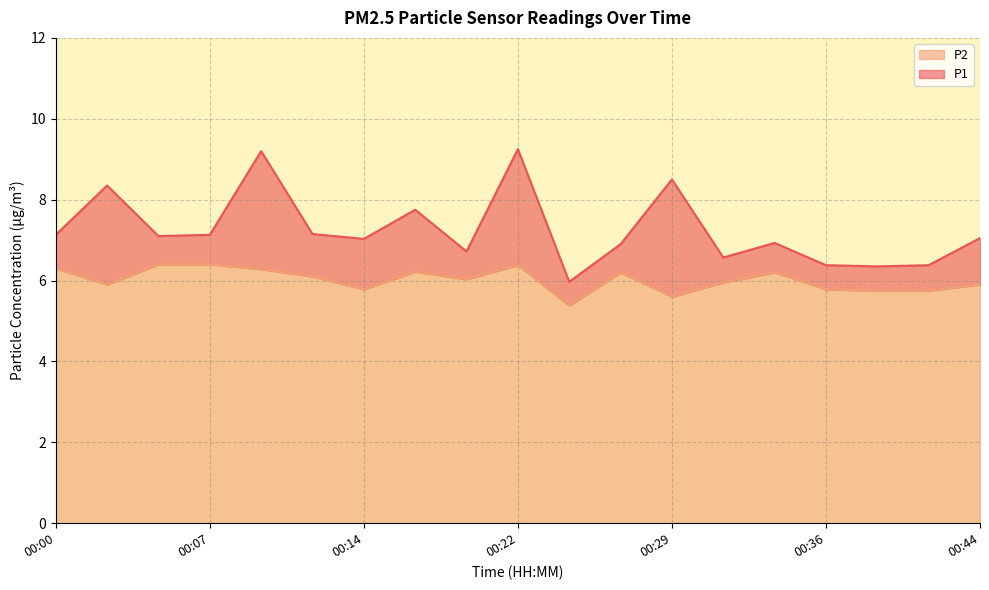

True or false: P1 and P2 intersect in this chart.

False